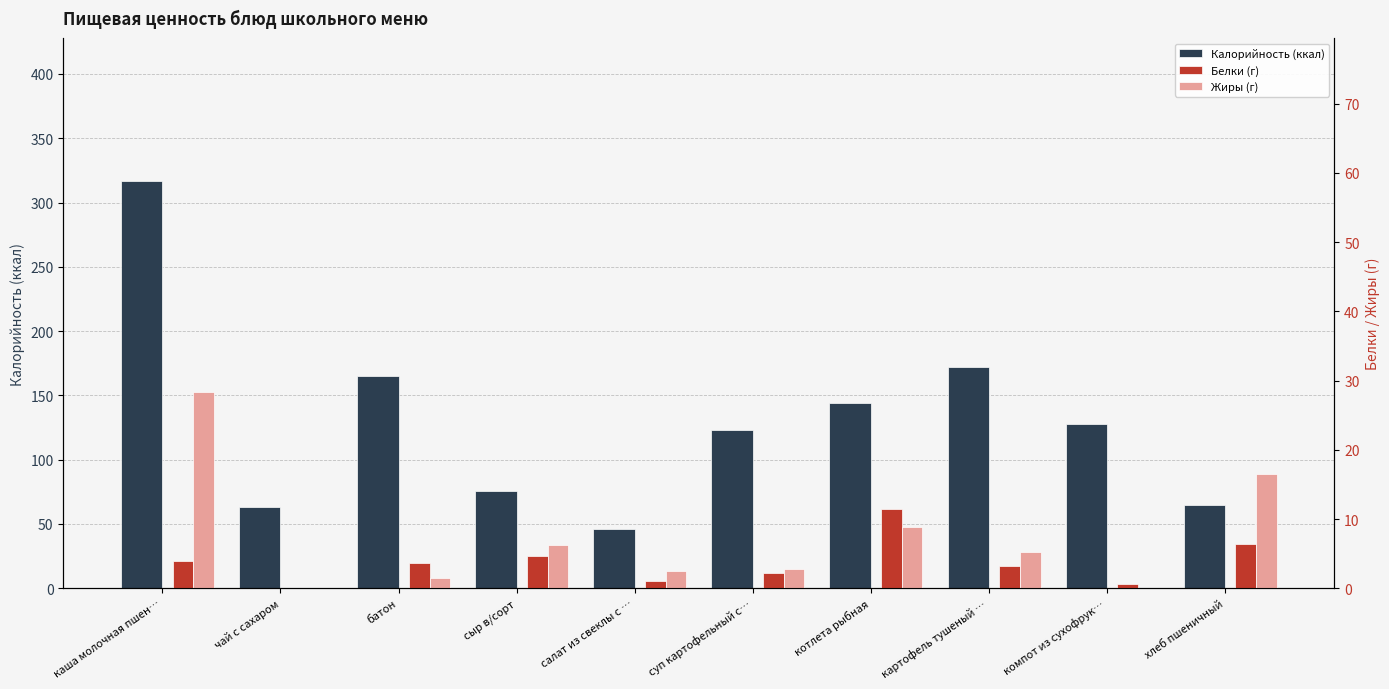

The value of Белки (г) at салат из свеклы с … is 0.2. True or false?

False